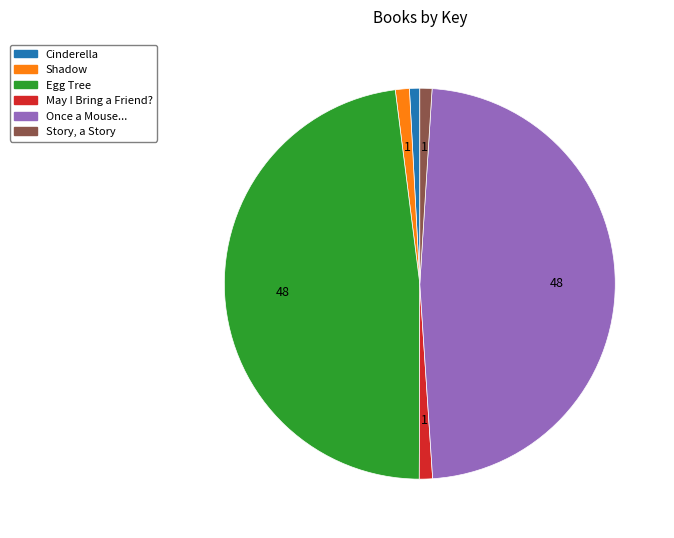

Approximately how many times larger is the value at Cinderella compared to May I Bring a Friend??

0.8